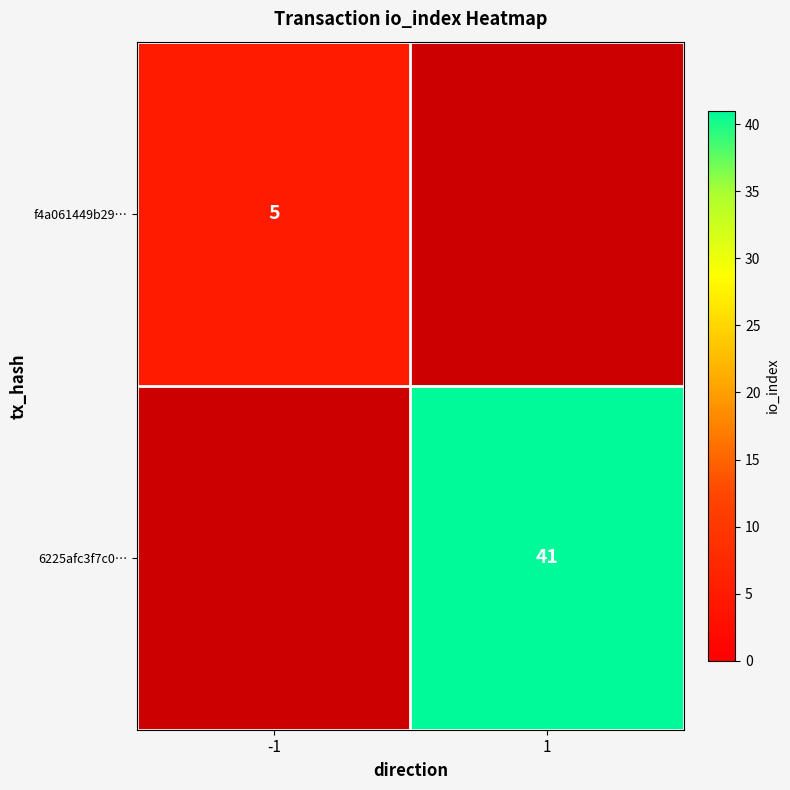

The value of f4a061449b29… at -1 is 2. True or false?

False